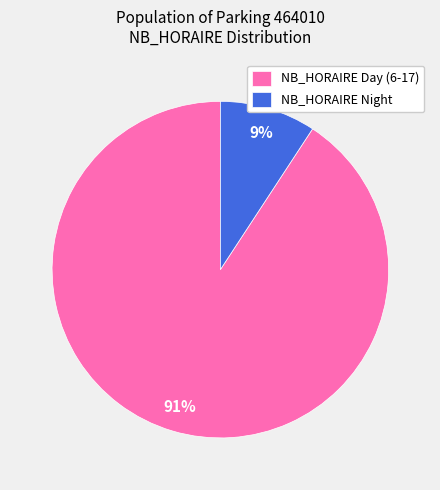

Which category has the biggest portion of the pie?

NB_HORAIRE Day (6-17)